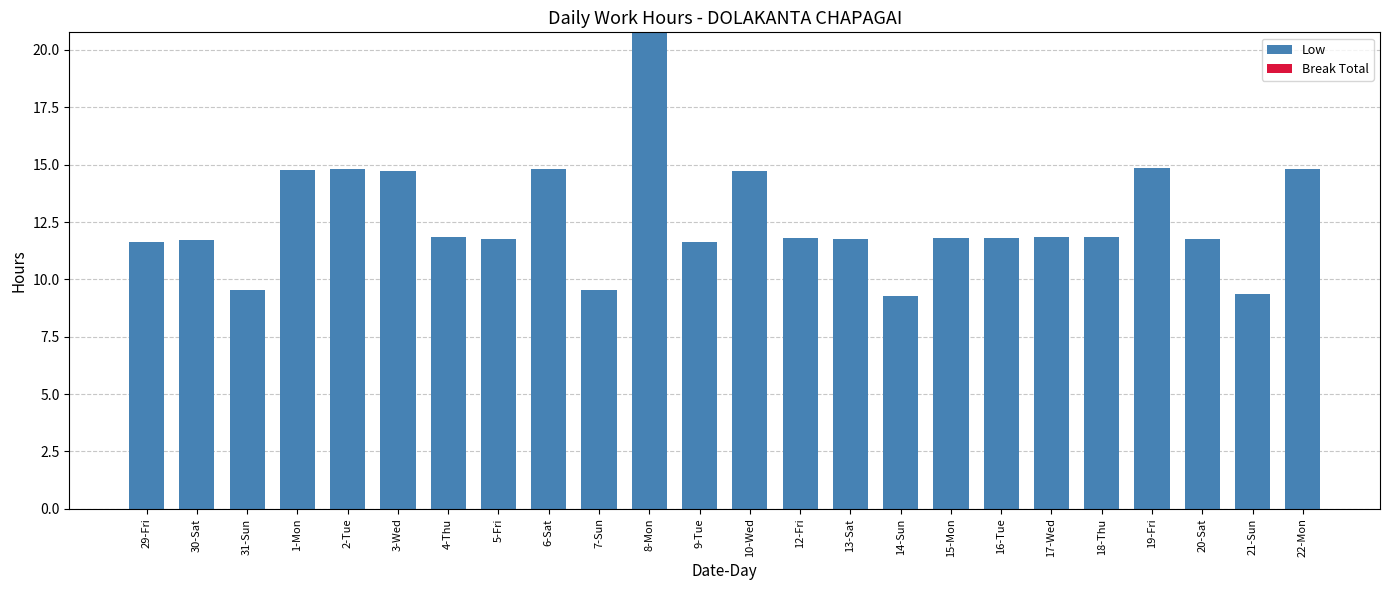

At which category does the chart reach its peak across all series?

8-Mon